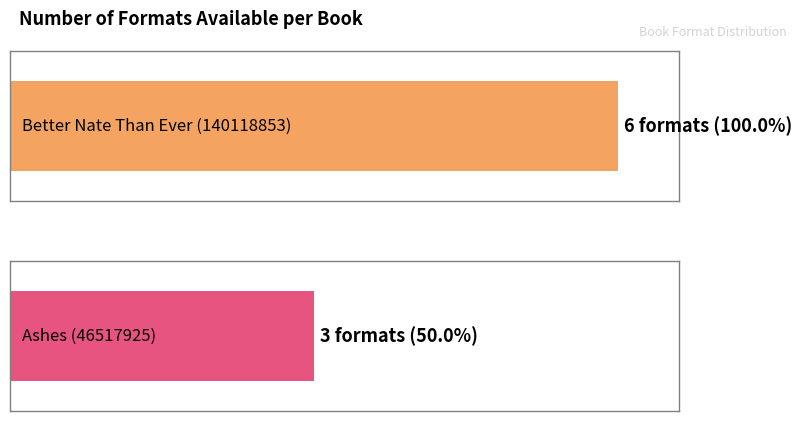

What are all the series names shown in the legend?

Better Nate Than Ever, Ashes